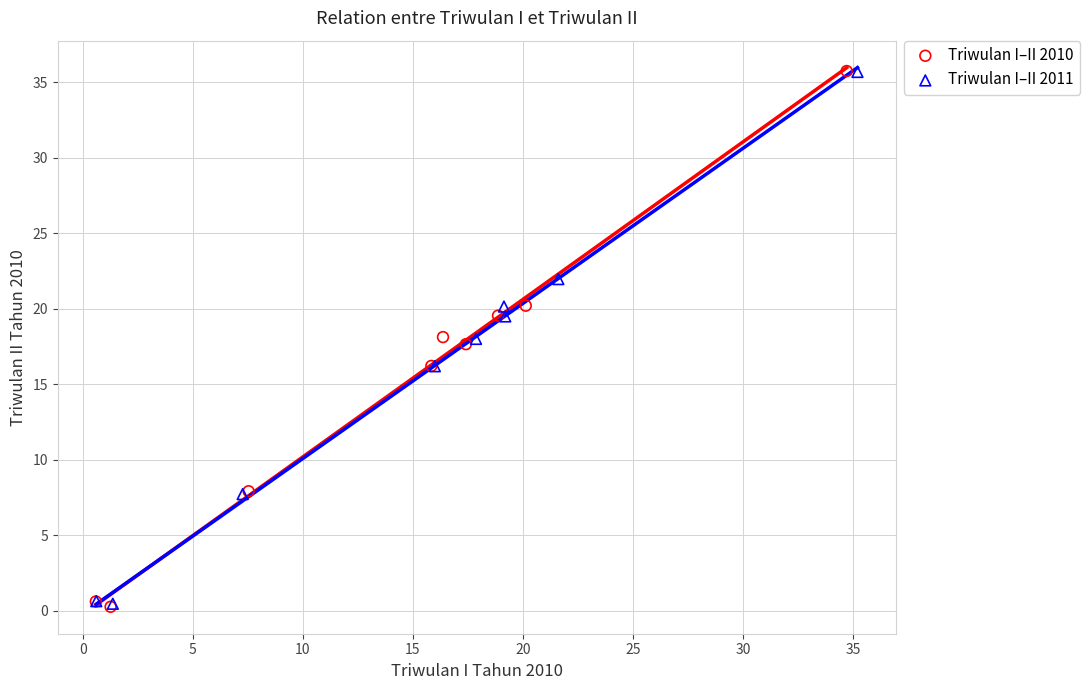

What are all the series names shown in the legend?

Triwulan I–II 2010, Triwulan I–II 2011